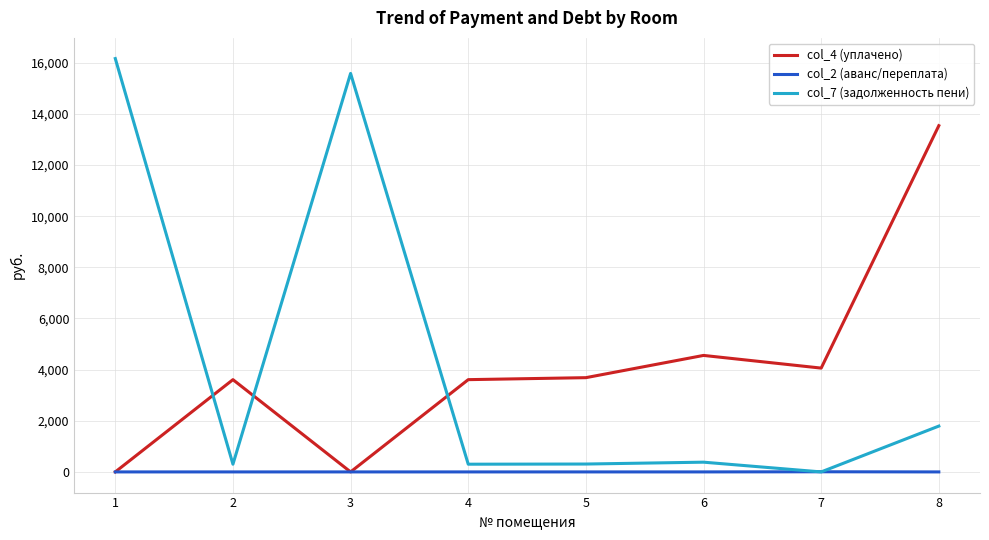

Which series has the largest range (max minus min)?

col_7 (задолженность пени)